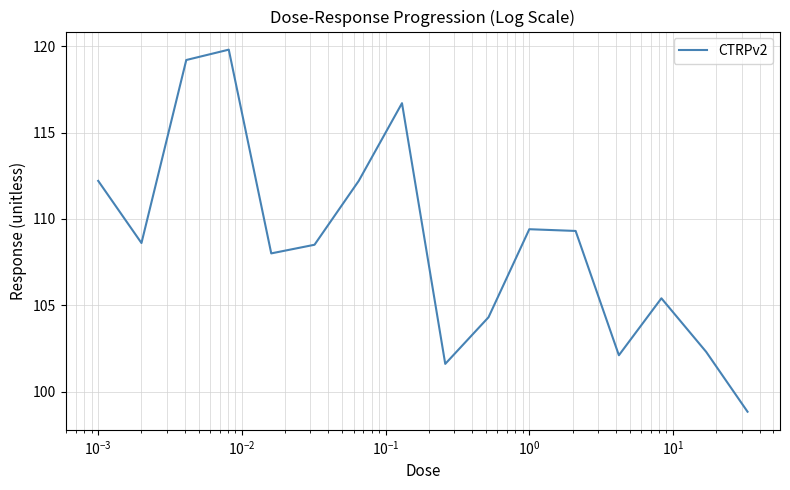

What is the difference between the maximum and minimum values?

21.0